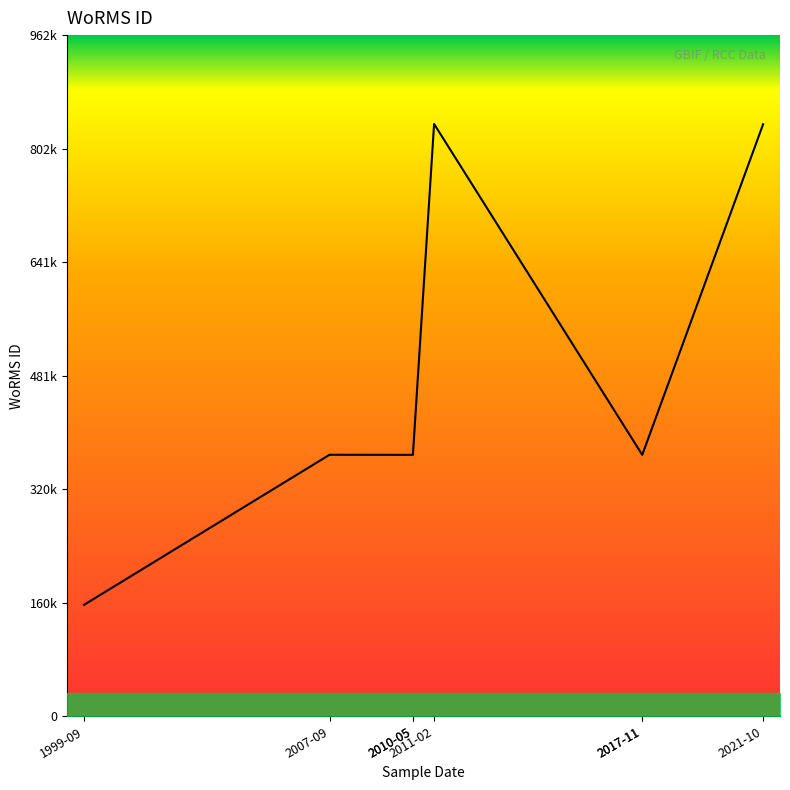

Rank the categories by value from highest to lowest.

2011-02, 2021-10, 2007-09, 2010-05, 2010-05, 2017-11, 2017-11, 1999-09